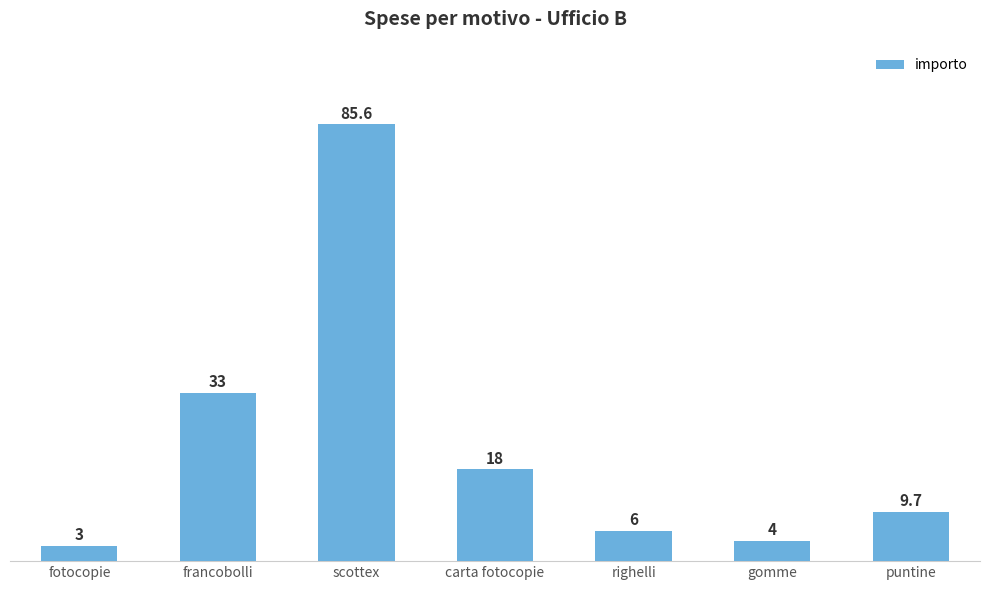

The chart shows a value of 123.4 at scottex. True or false?

False